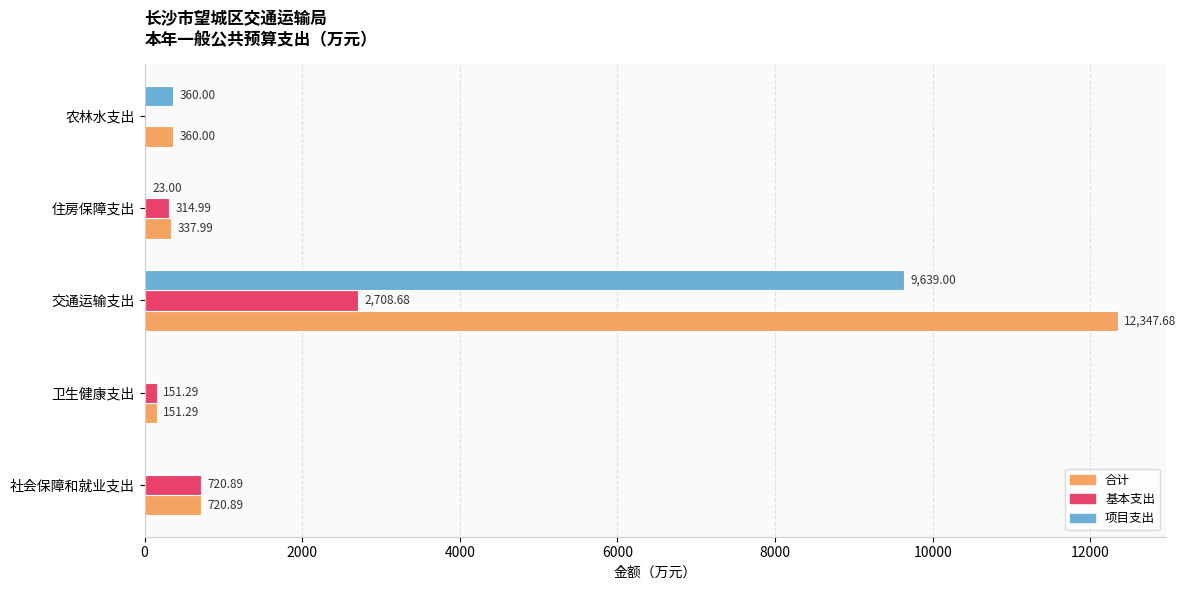

Is the value of 基本支出 at 交通运输支出 greater than the value of 项目支出 at 社会保障和就业支出?

Yes